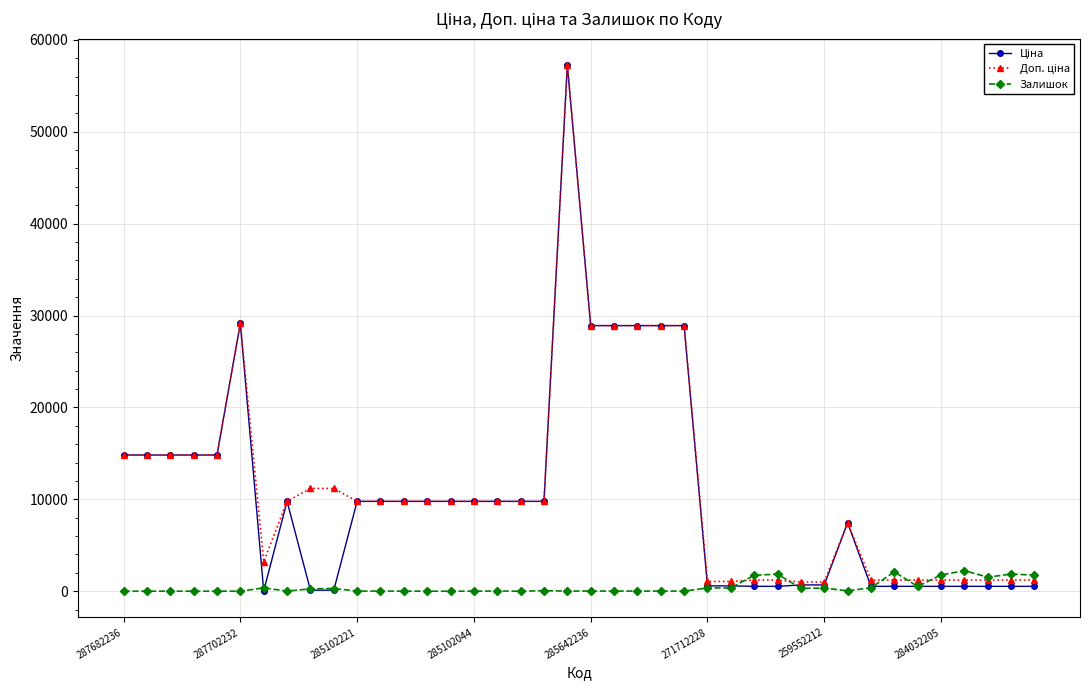

Count the number of categories in the chart.

40